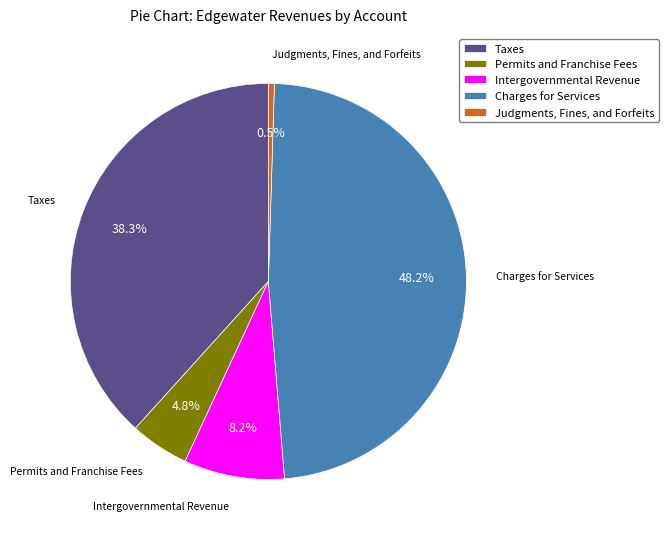

Does any single category account for the majority?

No